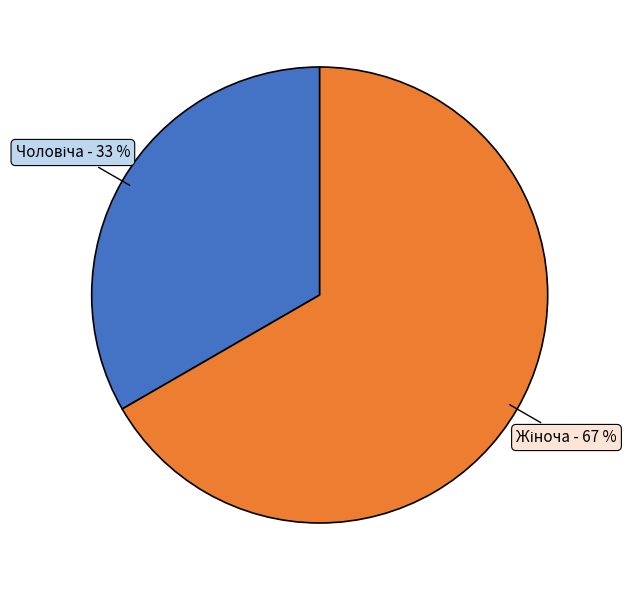

Count the number of slices in the pie.

2